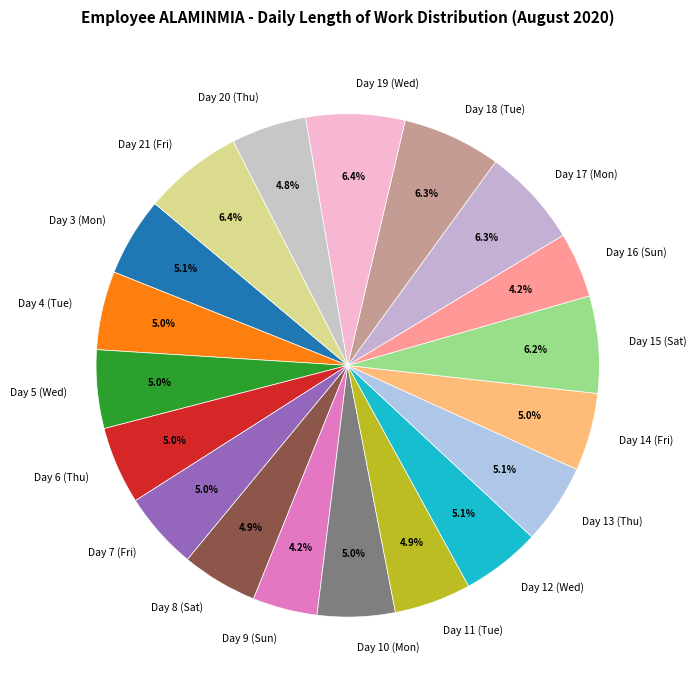

Approximately how many times larger is the value at Day 21 (Fri) compared to Day 7 (Fri)?

1.3